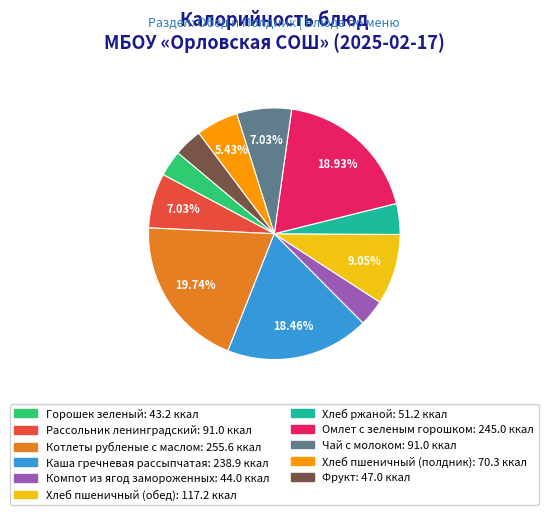

Is there a majority slice in this chart?

No